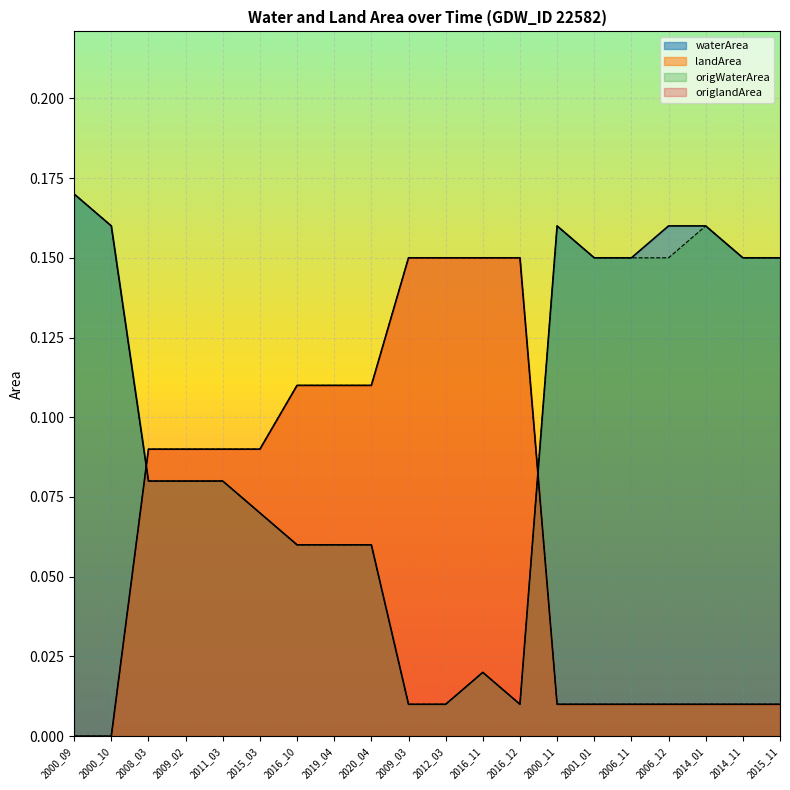

What is the difference between the landArea values at 2020_04 and 2015_11?

0.1